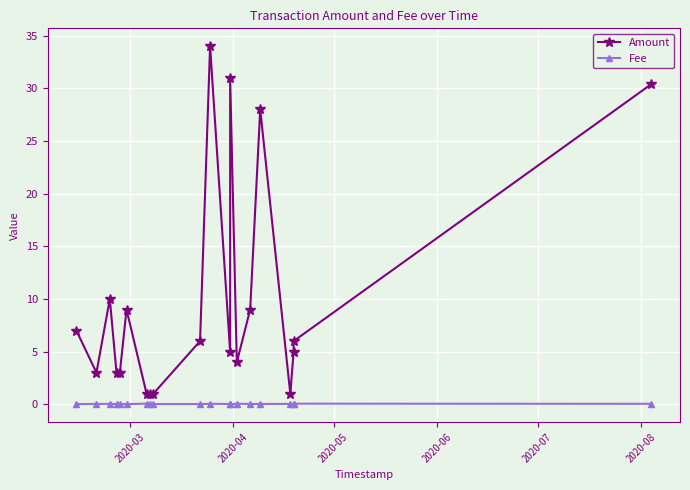

At which label does Amount first exceed 6?

2020-03